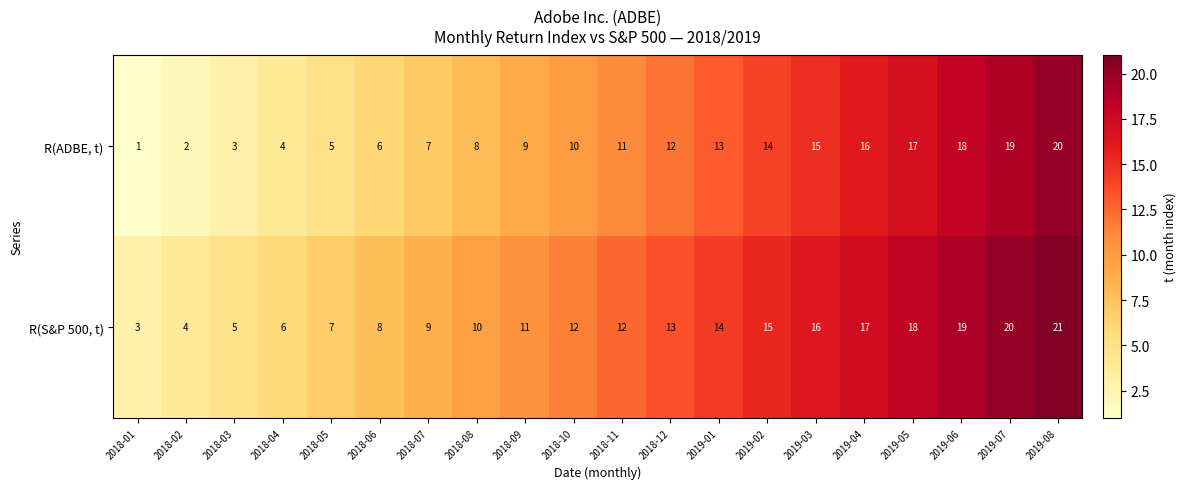

What is the total value across all series at 2018-06?

14